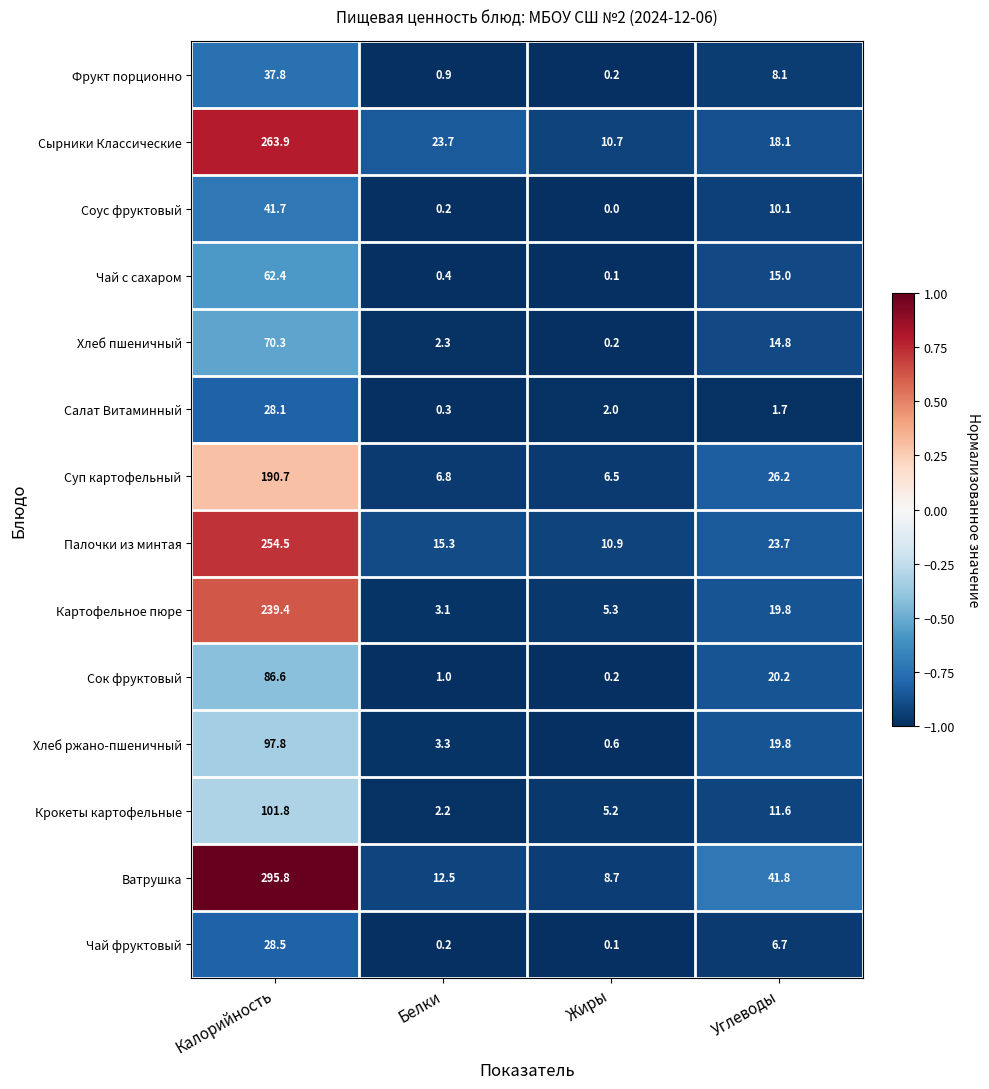

List the labels in order of Палочки из минтая value, smallest first.

Жиры, Белки, Углеводы, Калорийность